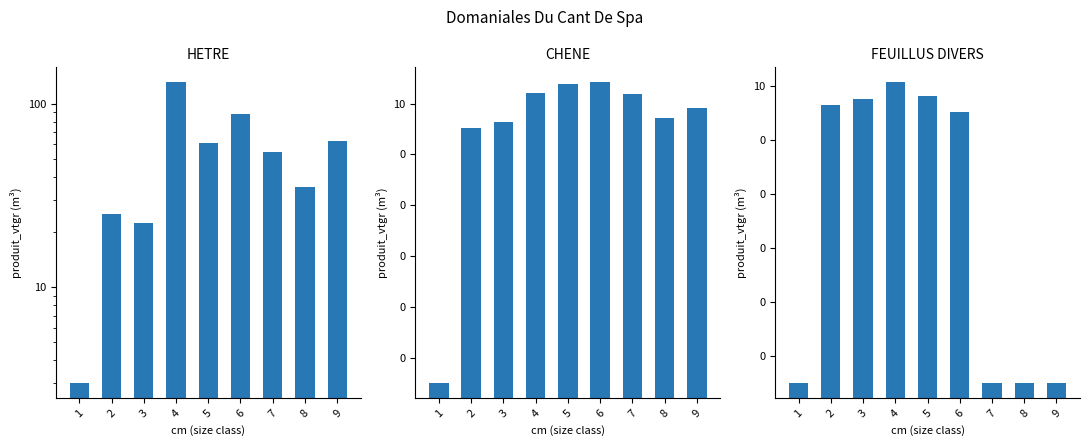

Which series changed the most between 1 and 4?

HETRE